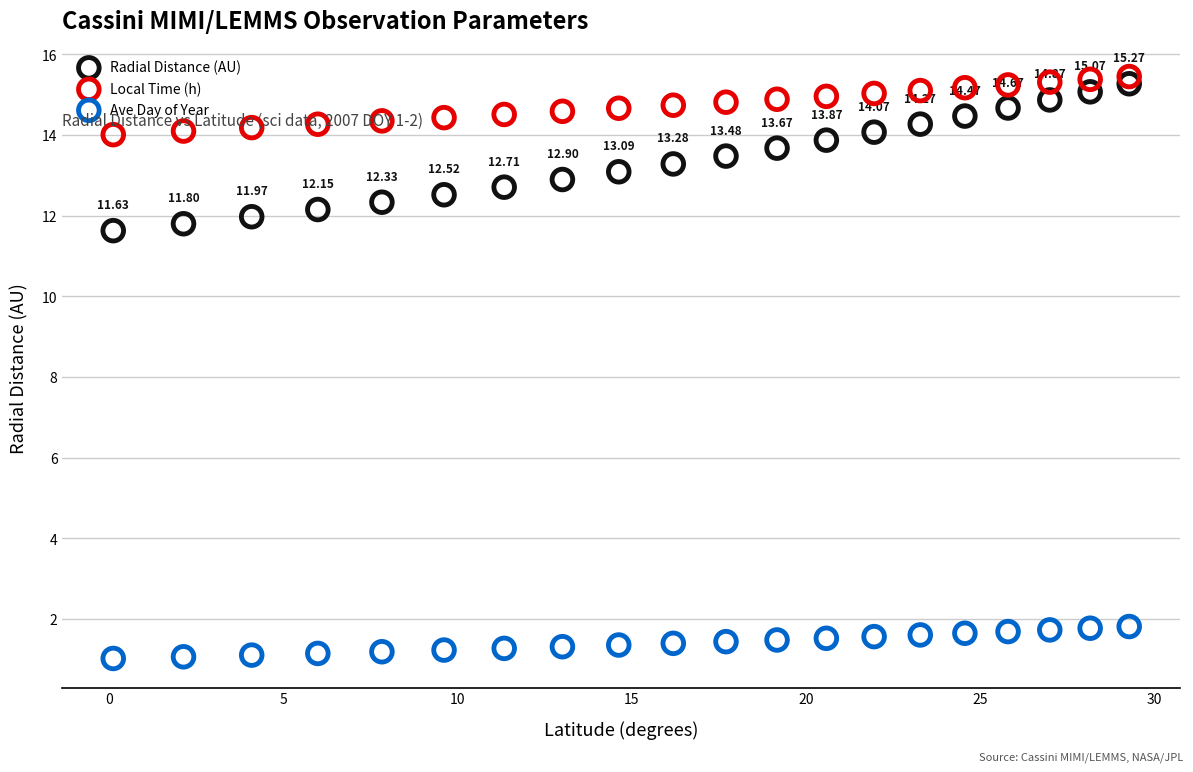

Which series has the largest Y range (max minus min)?

Radial Distance (AU)